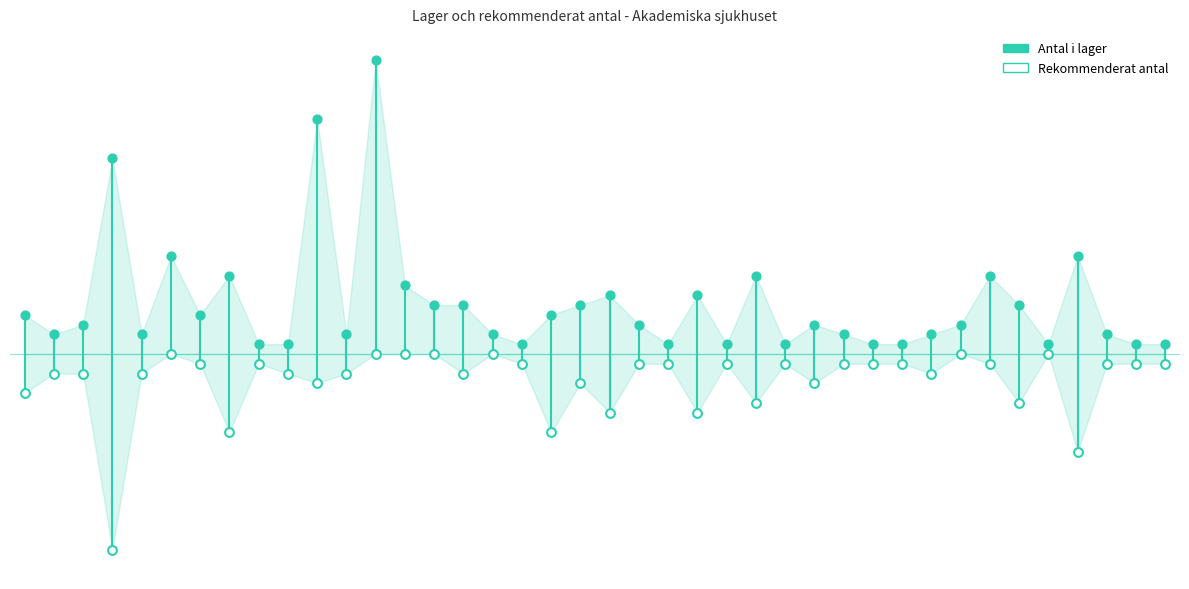

Which series has the widest spread of Y values?

Antal i lager